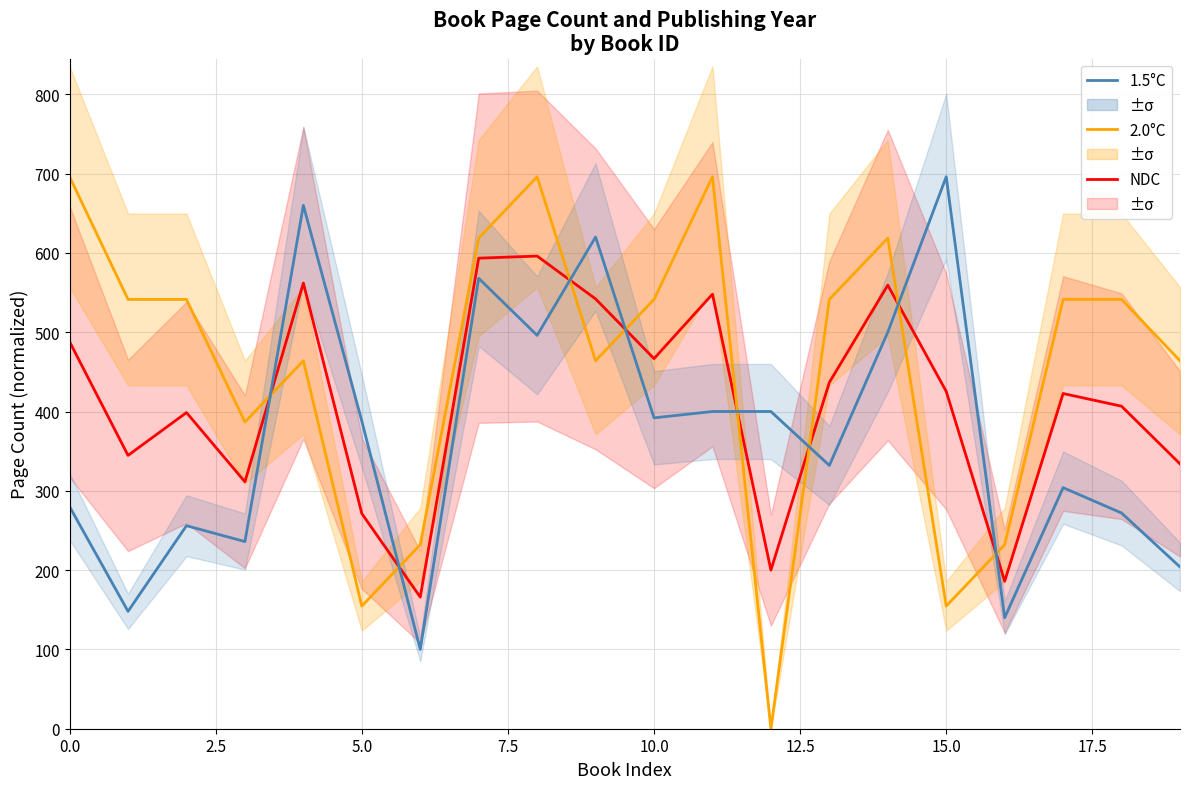

True or false: NDC has a value of 214.4 at 7.5.

False